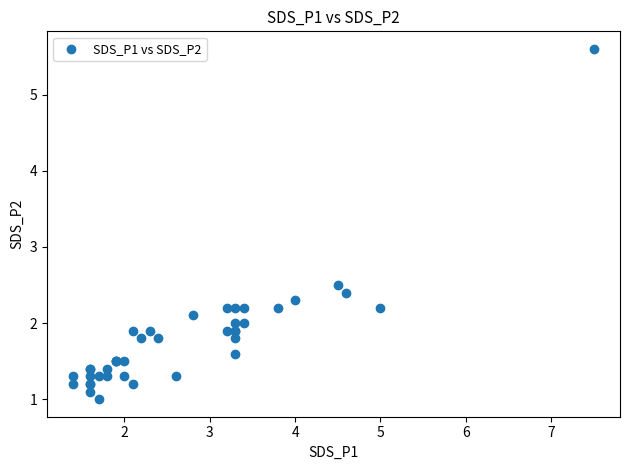

What Y value in the scatter plot is closest to 3?

2.5